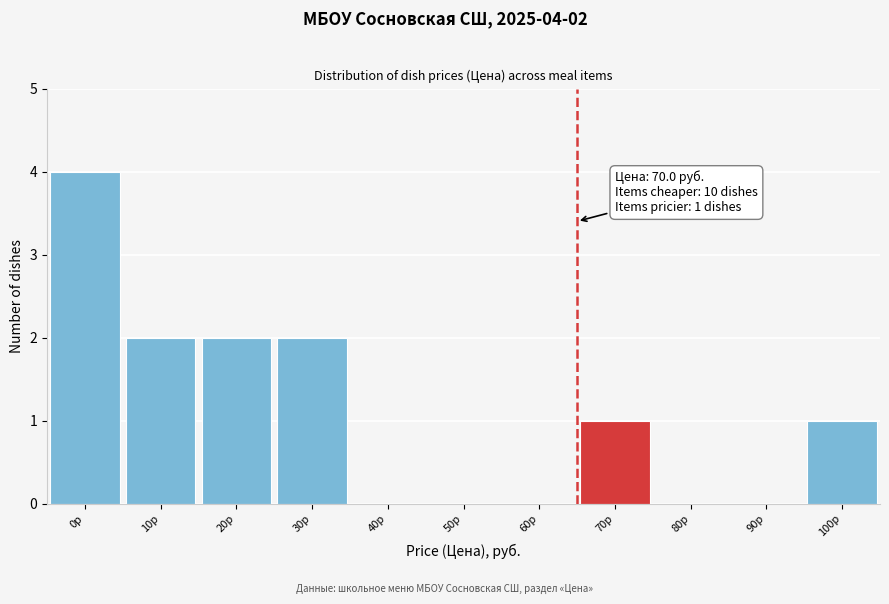

Reading left to right, extract all data points from this chart.

0р=4	10р=2	20р=2	30р=2	40р=0	50р=0	60р=0	70р=1	80р=0	90р=0	100р=1